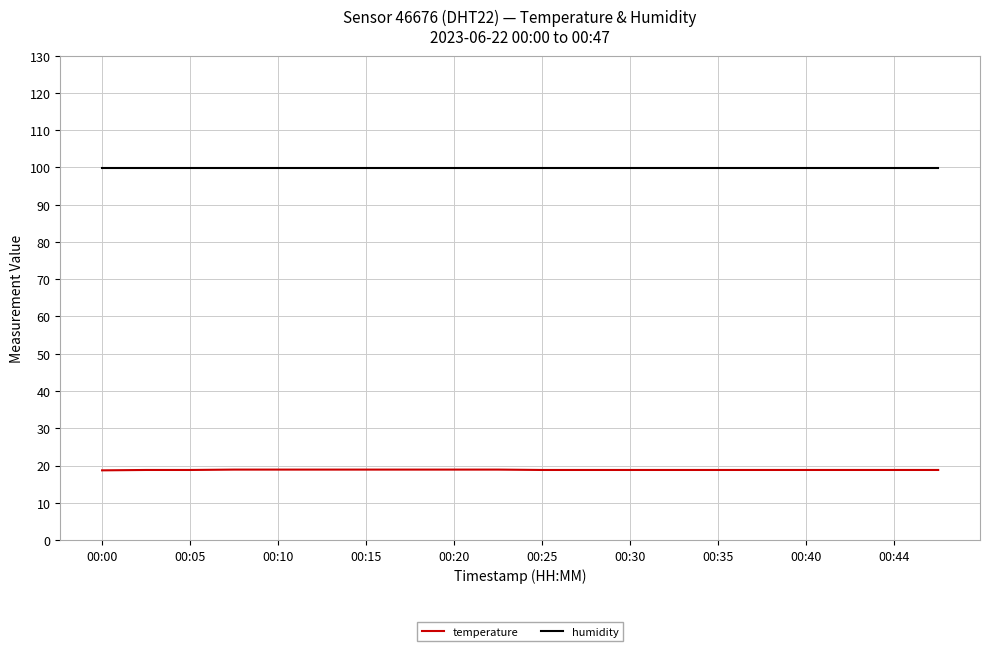

Which series has the largest total across all categories?

humidity